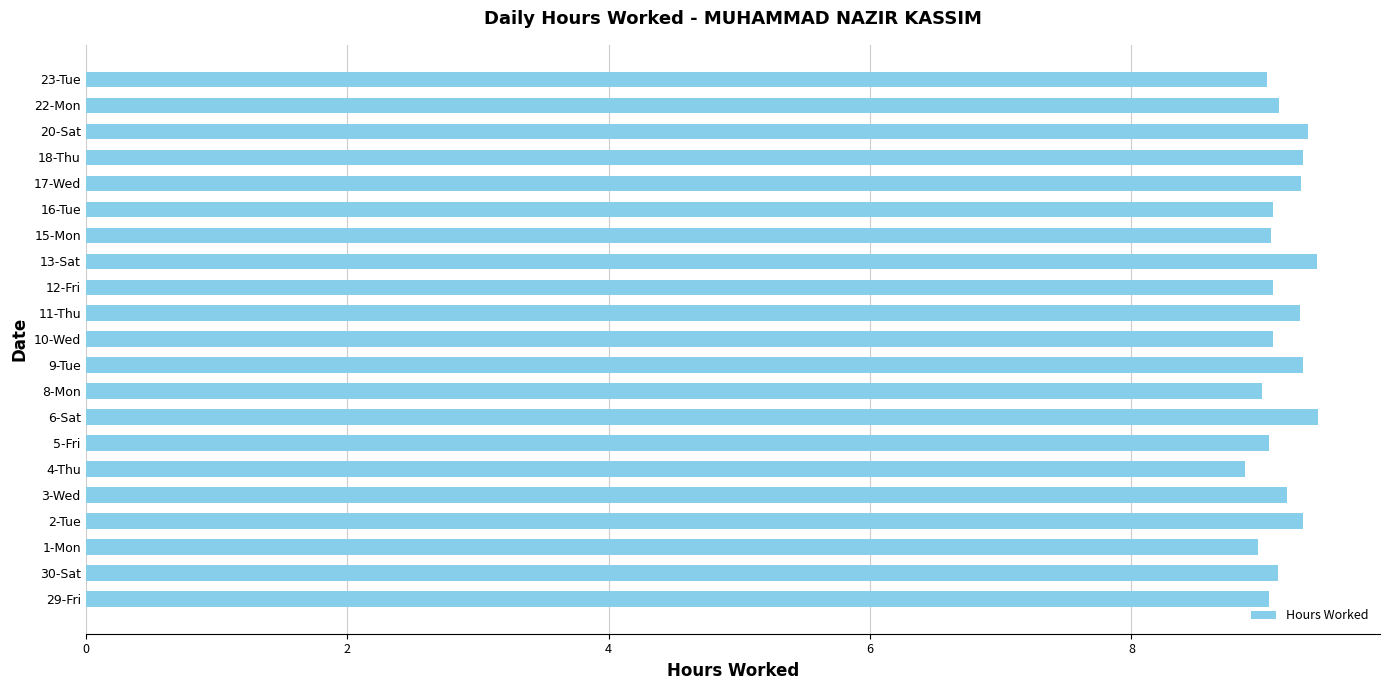

What is the minimum value shown in the chart?

8.9